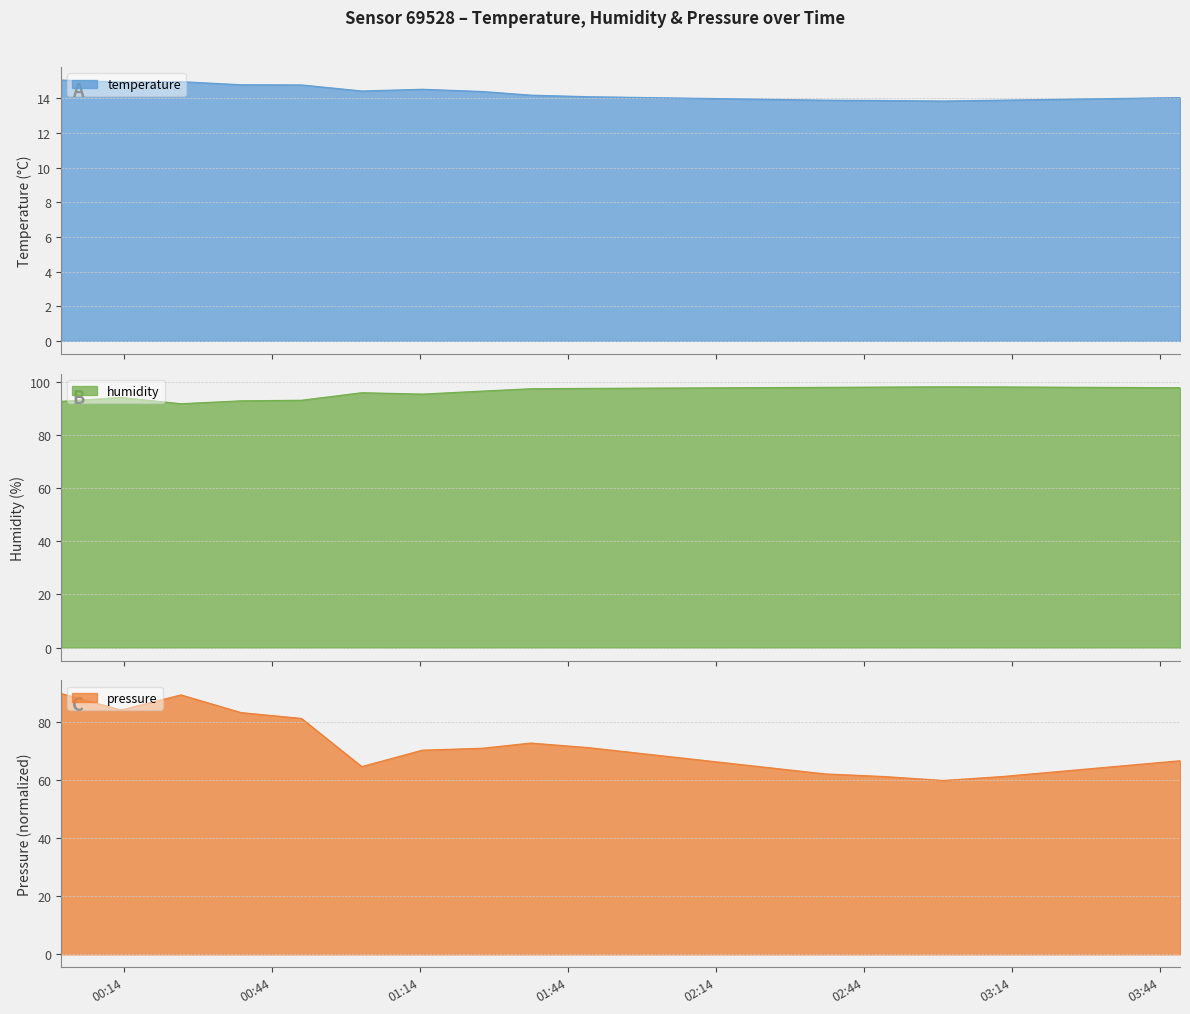

How many lines are shown in the chart?

3